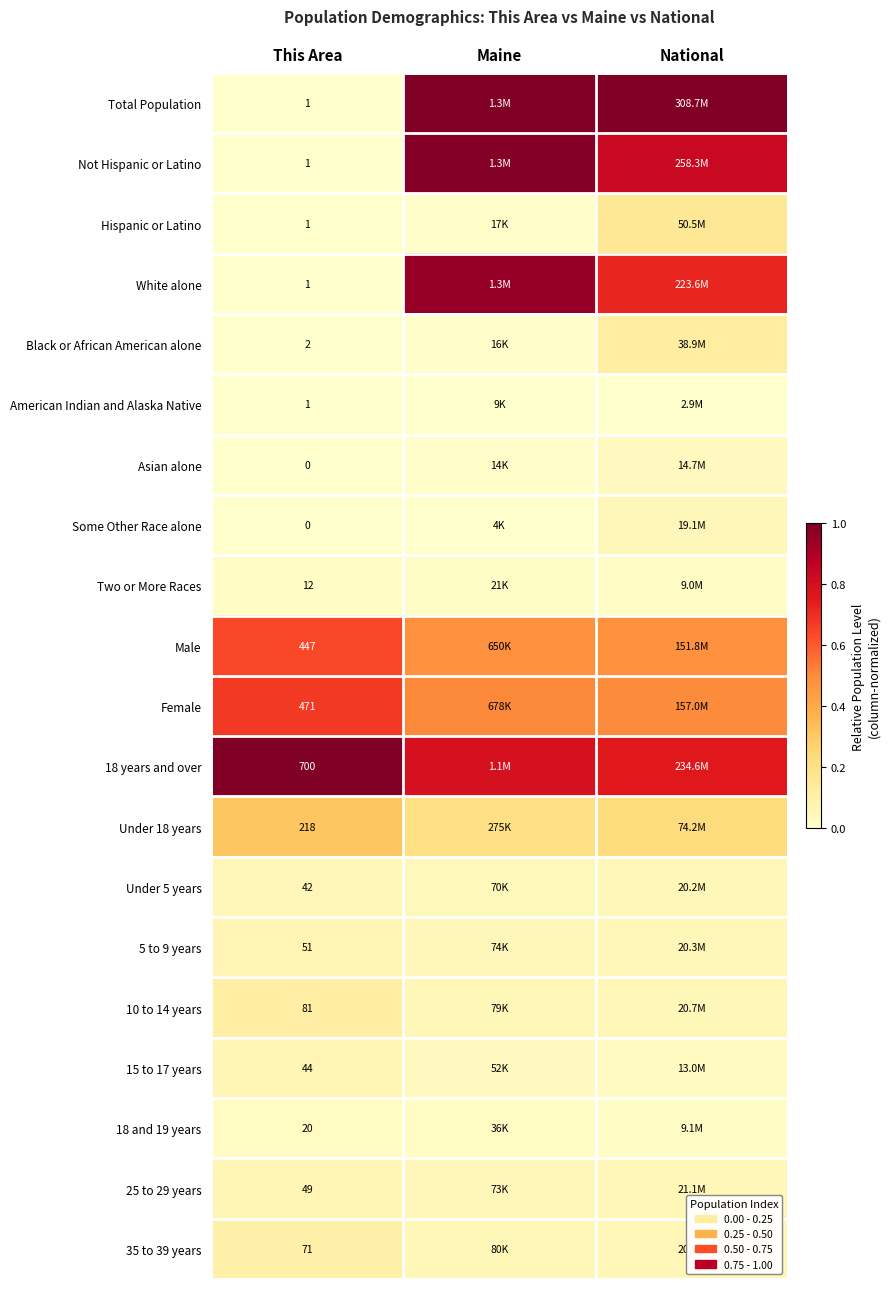

Is the value of Under 5 years at This Area greater than the value of White alone at This Area?

Yes